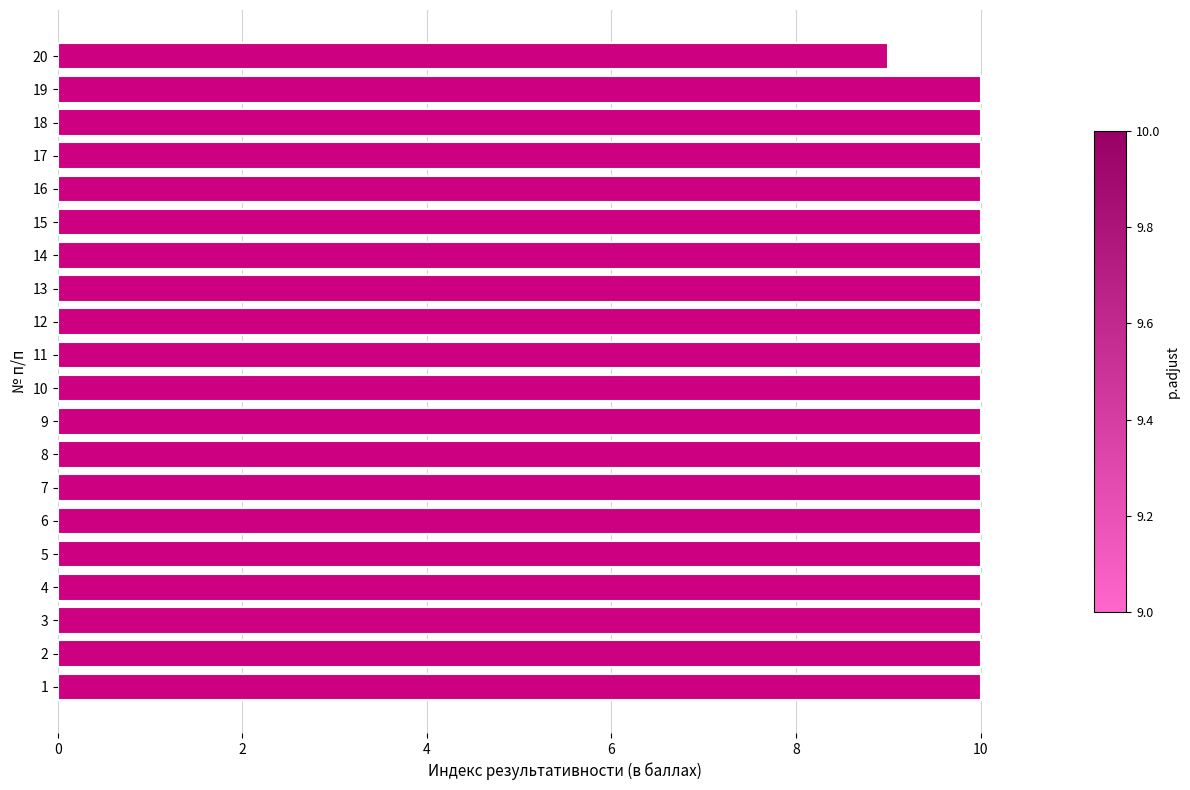

The value at 8 is 17. True or false?

False